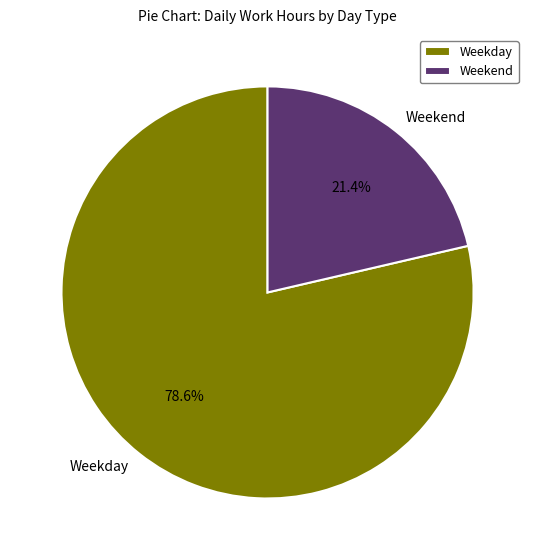

Rank the categories by value from lowest to highest.

Weekend, Weekday